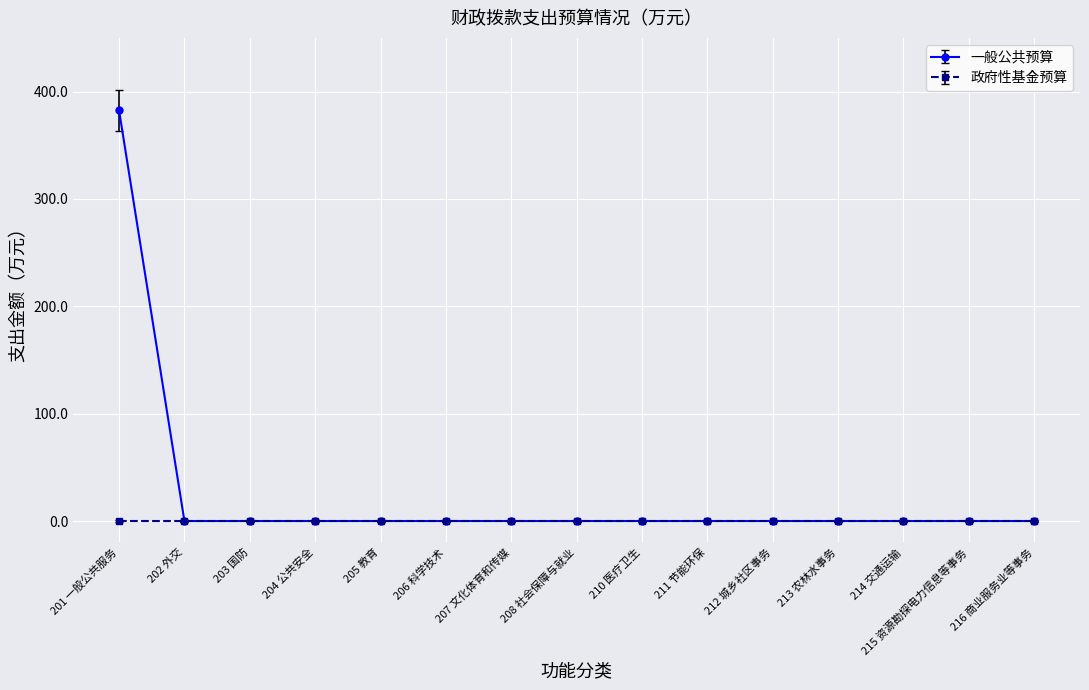

Rank the series at 201 一般公共服务 from highest to lowest value.

一般公共预算, 政府性基金预算